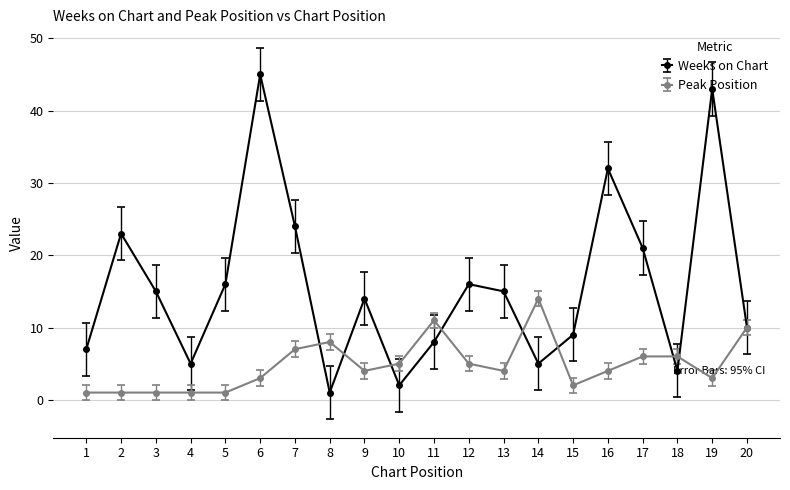

At which category does Weeks on Chart reach its first local valley?

4